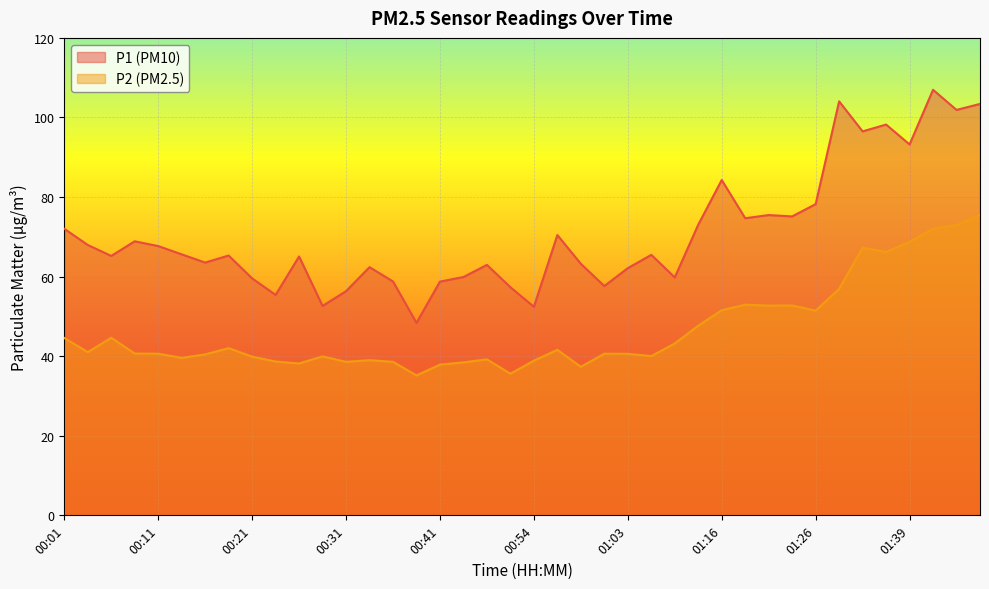

How many series are shown in this chart?

2